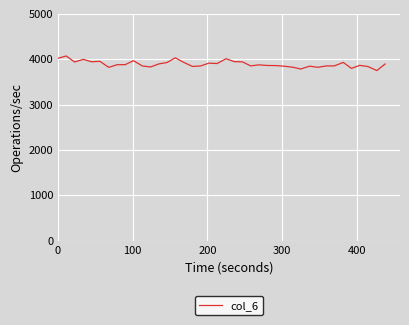

What is the difference between the maximum and minimum values?

322